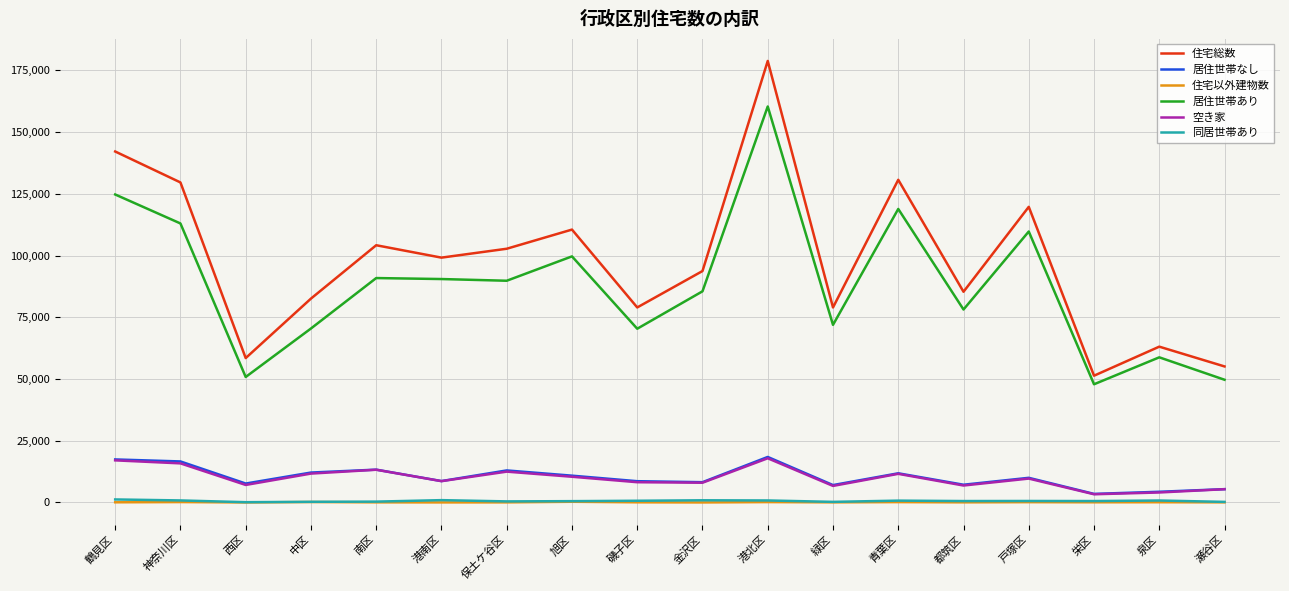

True or false: 居住世帯なし and 住宅総数 cross at least once.

False